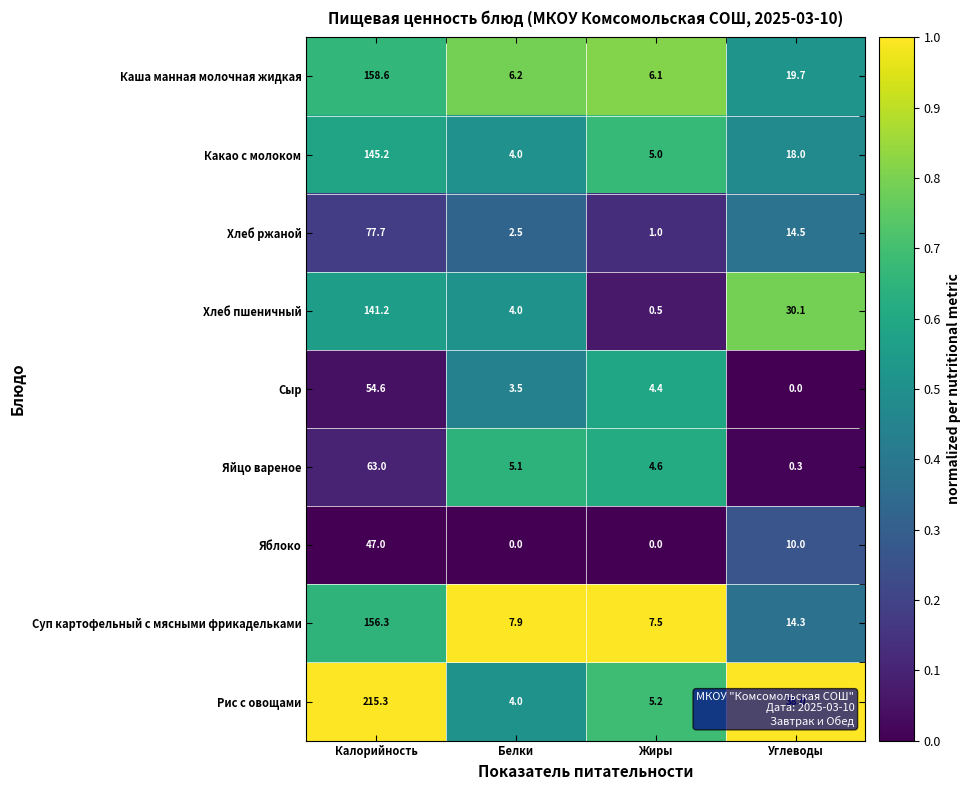

What is the sum of all Рис с овощами values?

262.5